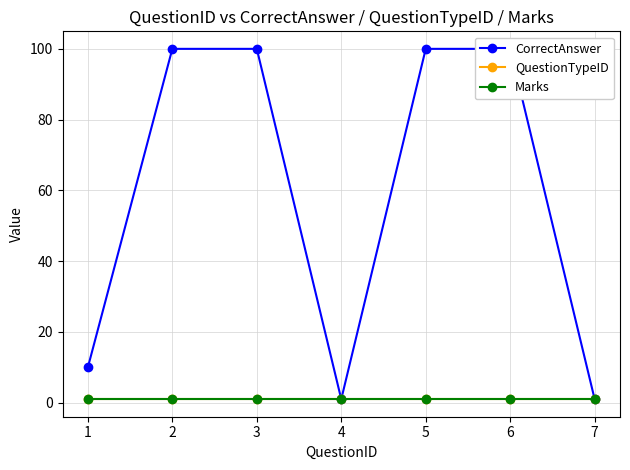

Which series has the largest total across all categories?

CorrectAnswer